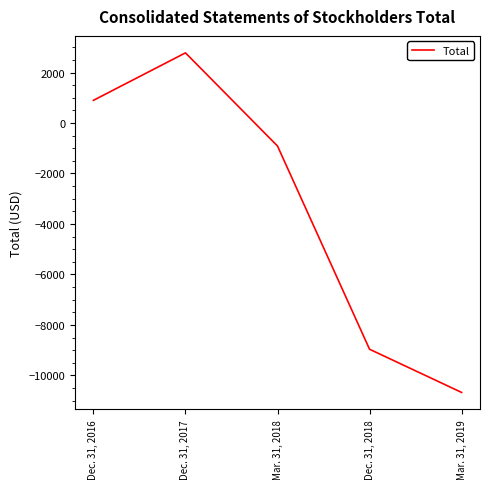

Is it true that the value at Mar. 31, 2018 is -913?

True